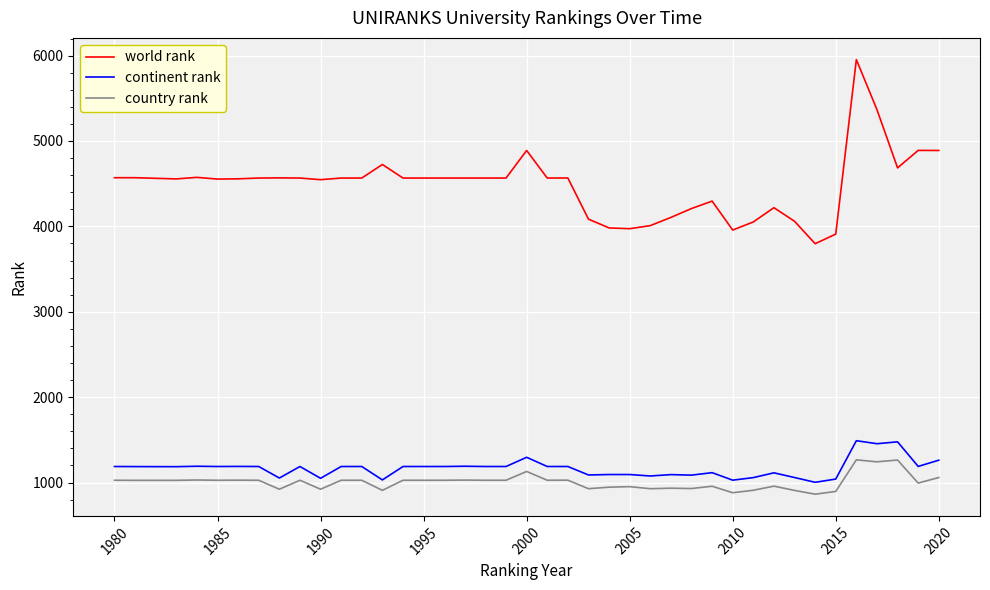

What is the greatest value displayed?

5953